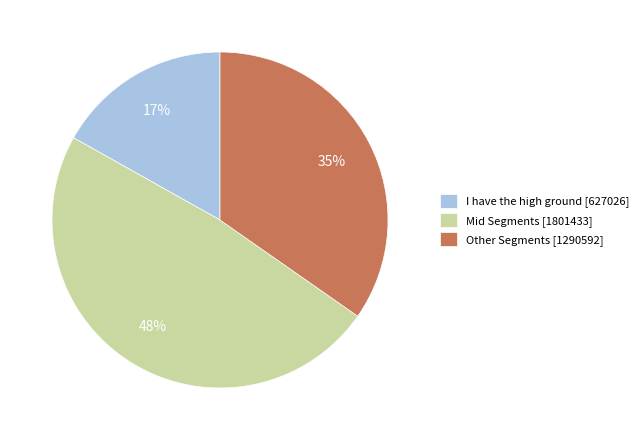

Between I have the high ground [627026] and Mid Segments [1801433], which is larger?

Mid Segments [1801433]